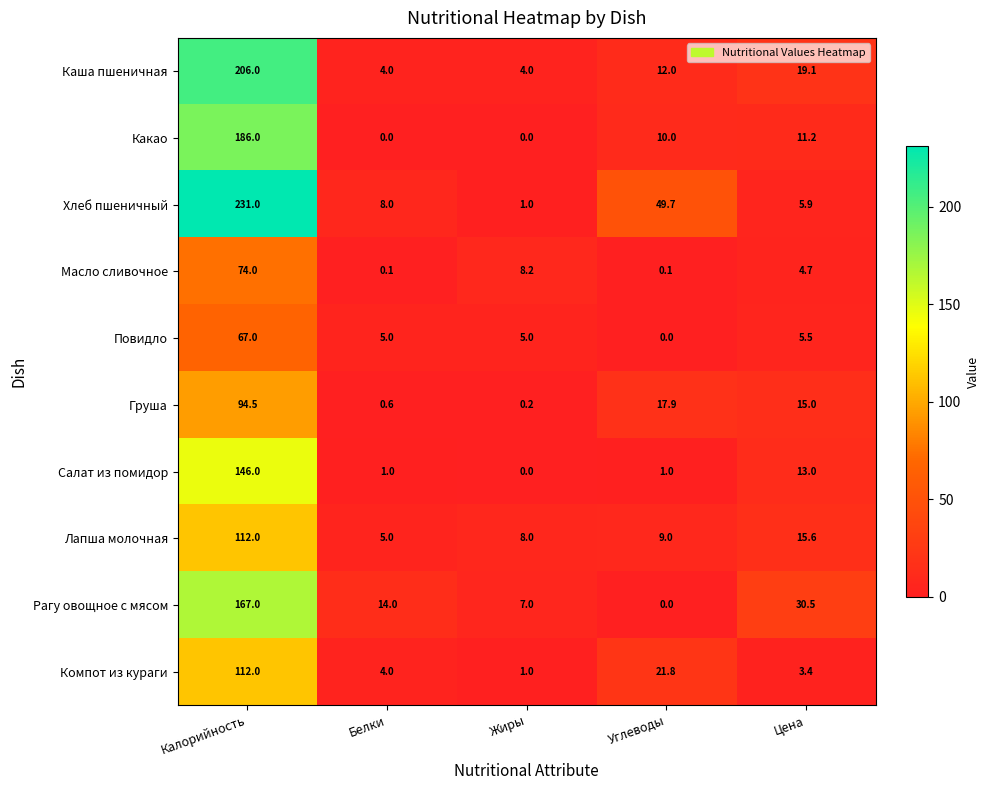

Which series has the widest spread of values?

Хлеб пшеничный